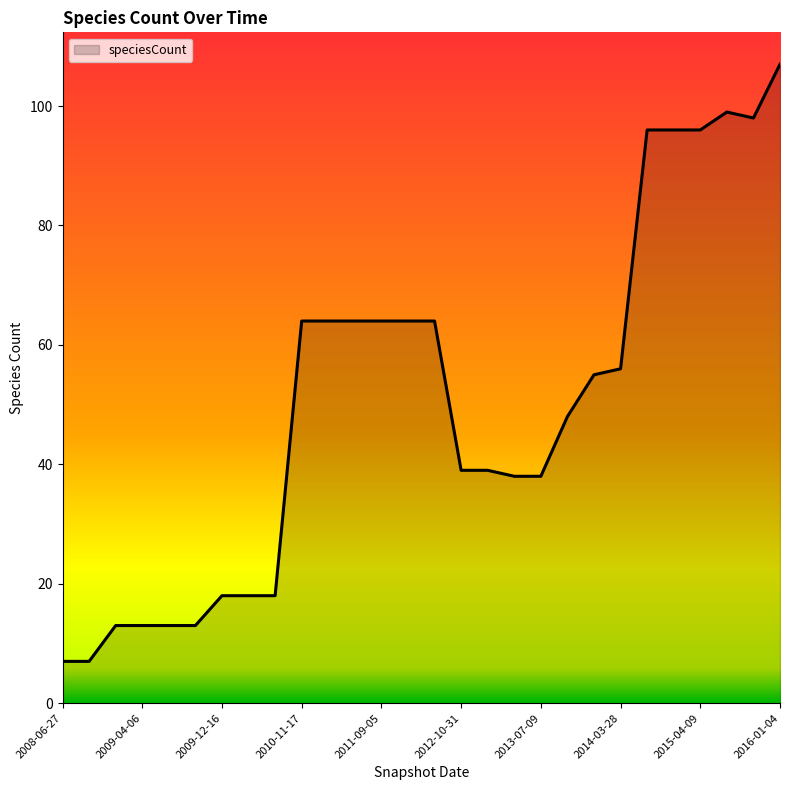

What is the smallest value displayed?

7